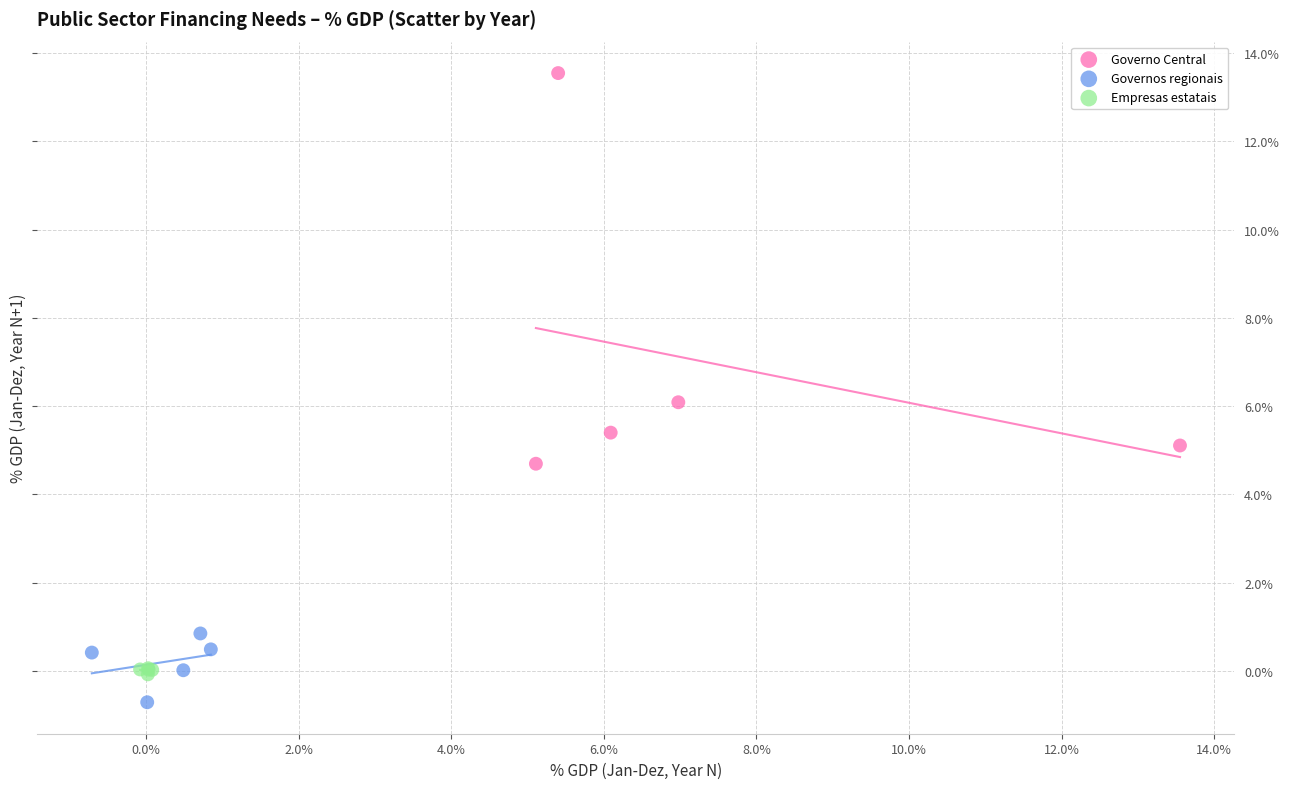

Which series has the widest spread of Y values?

Governo Central